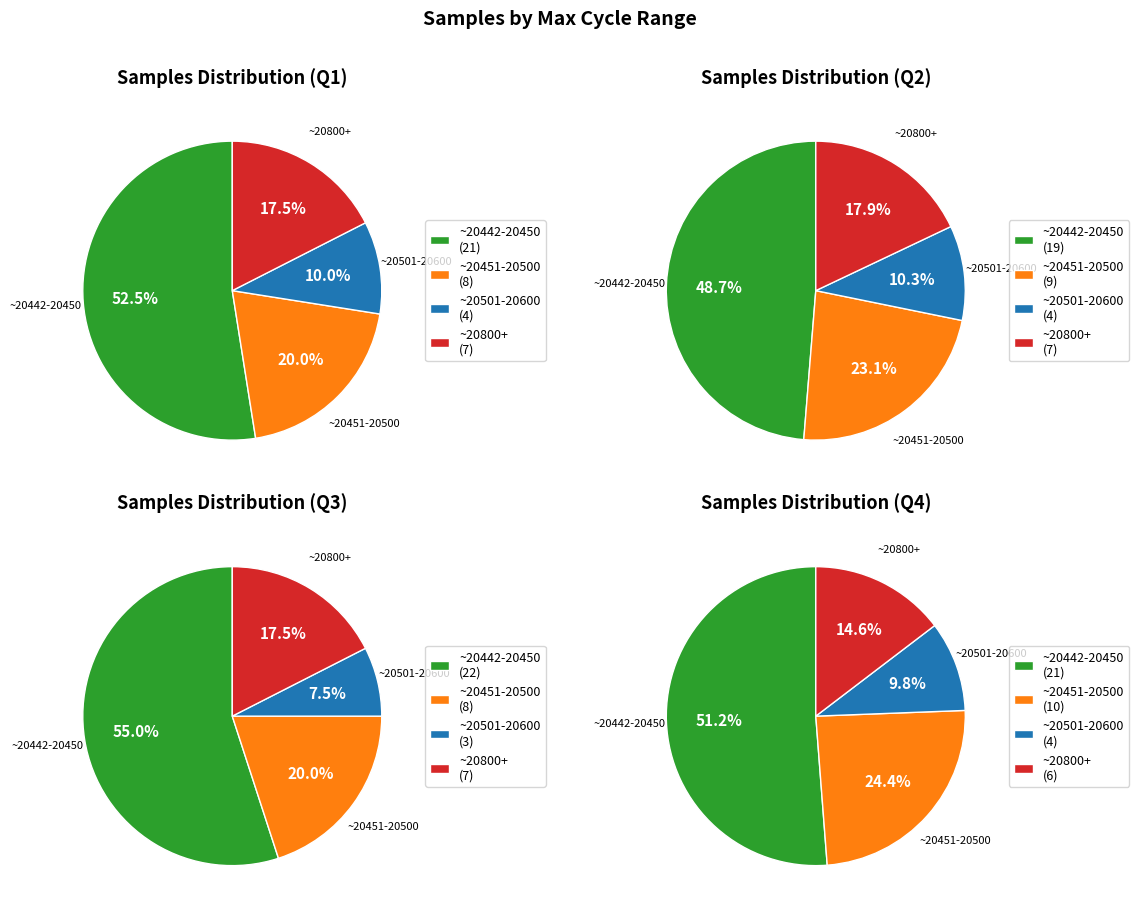

The Min_cycle=20443 slice represents 20% of the pie. True or false?

False